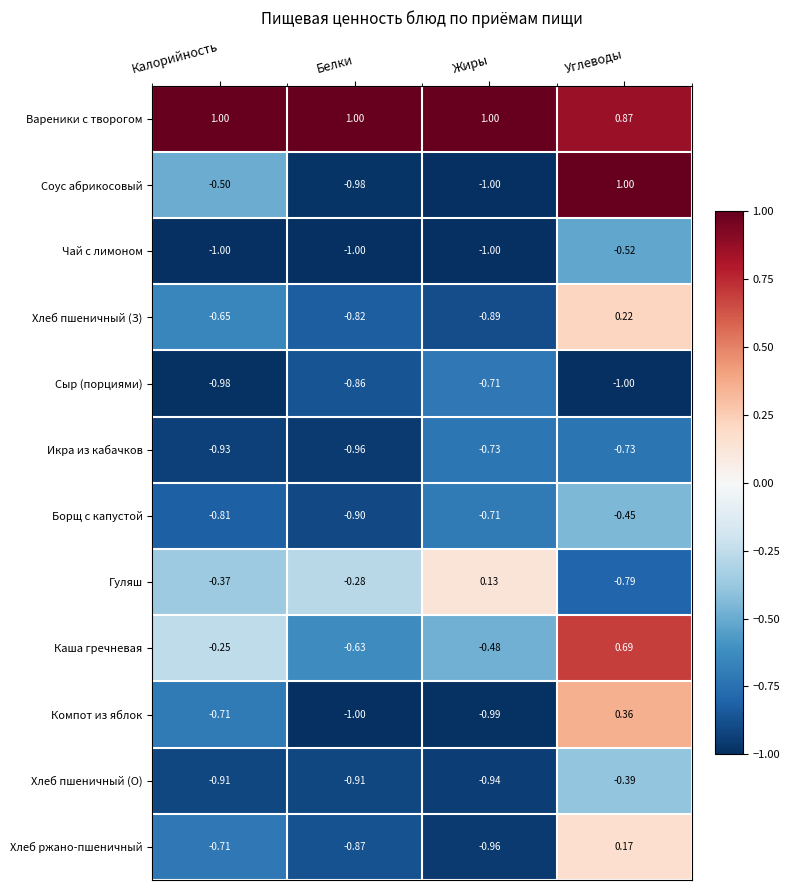

Is the value of Чай с лимоном at Углеводы greater than the value of Хлеб пшеничный (О) at Калорийность?

Yes